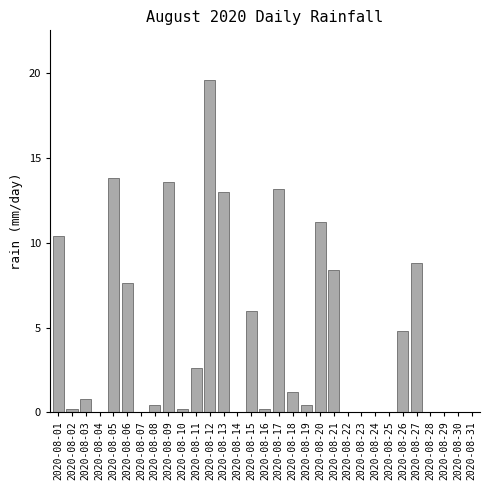

At which category does the chart reach its peak across all series?

2020-08-12